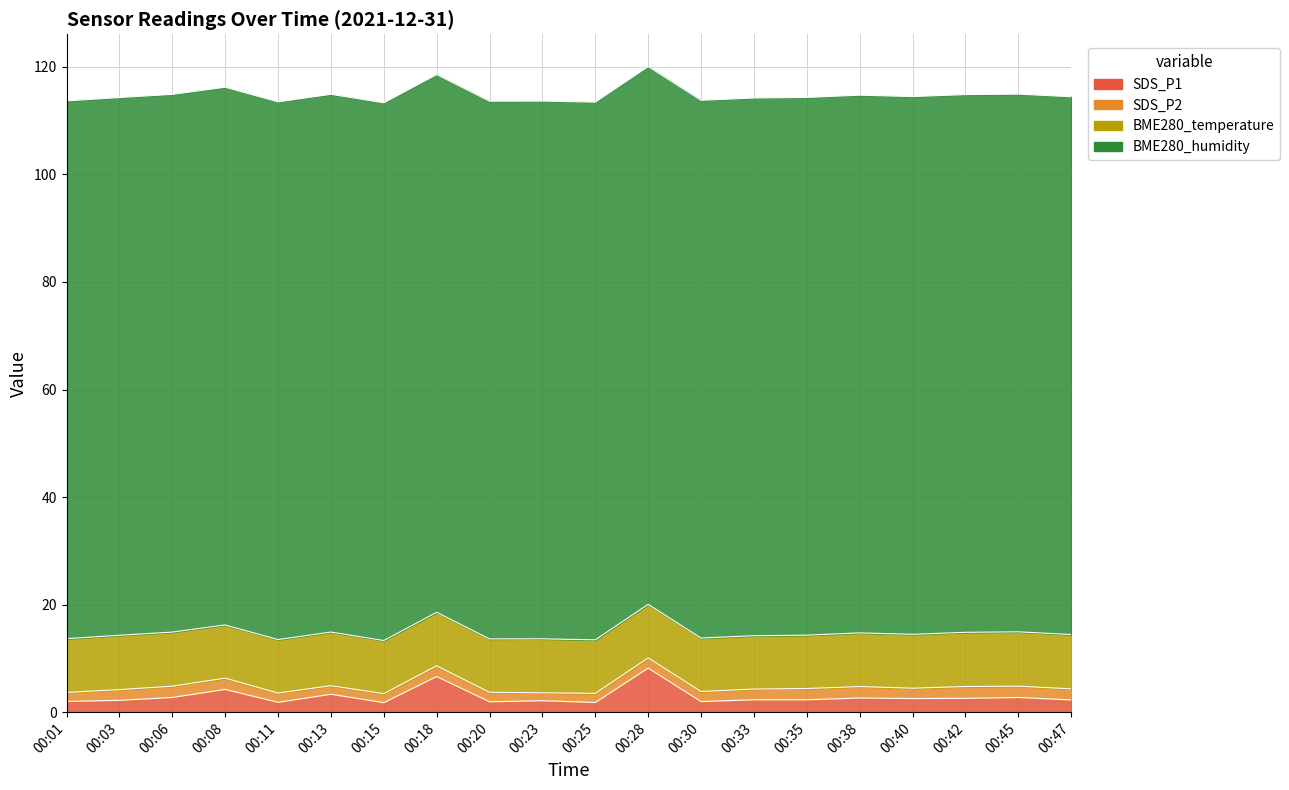

Where is the first local minimum for SDS_P2?

00:13